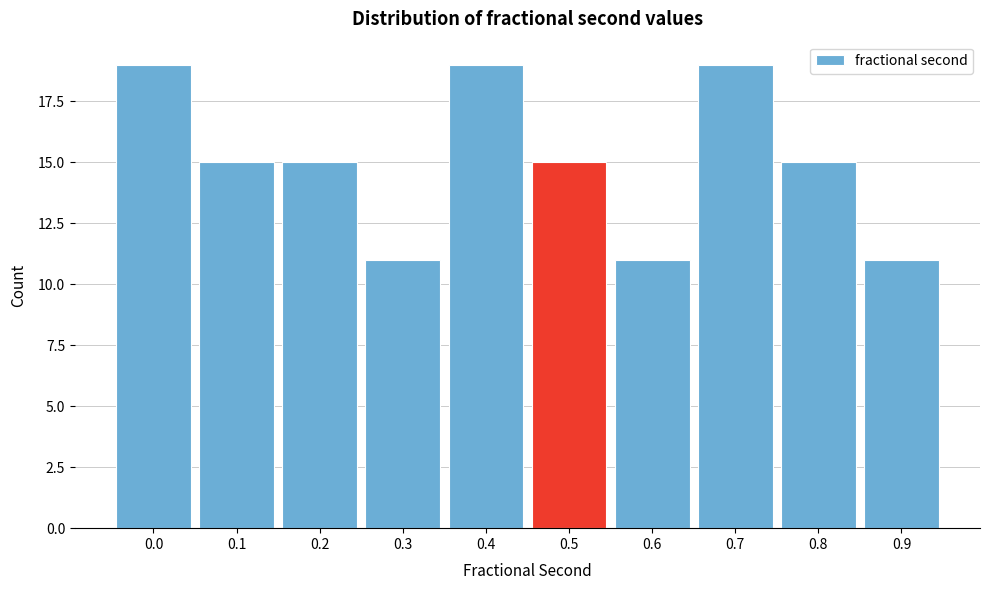

Reading left to right, extract all data points from this chart.

0.0=19	0.1=15	0.2=15	0.3=11	0.4=19	0.5=15	0.6=11	0.7=19	0.8=15	0.9=11